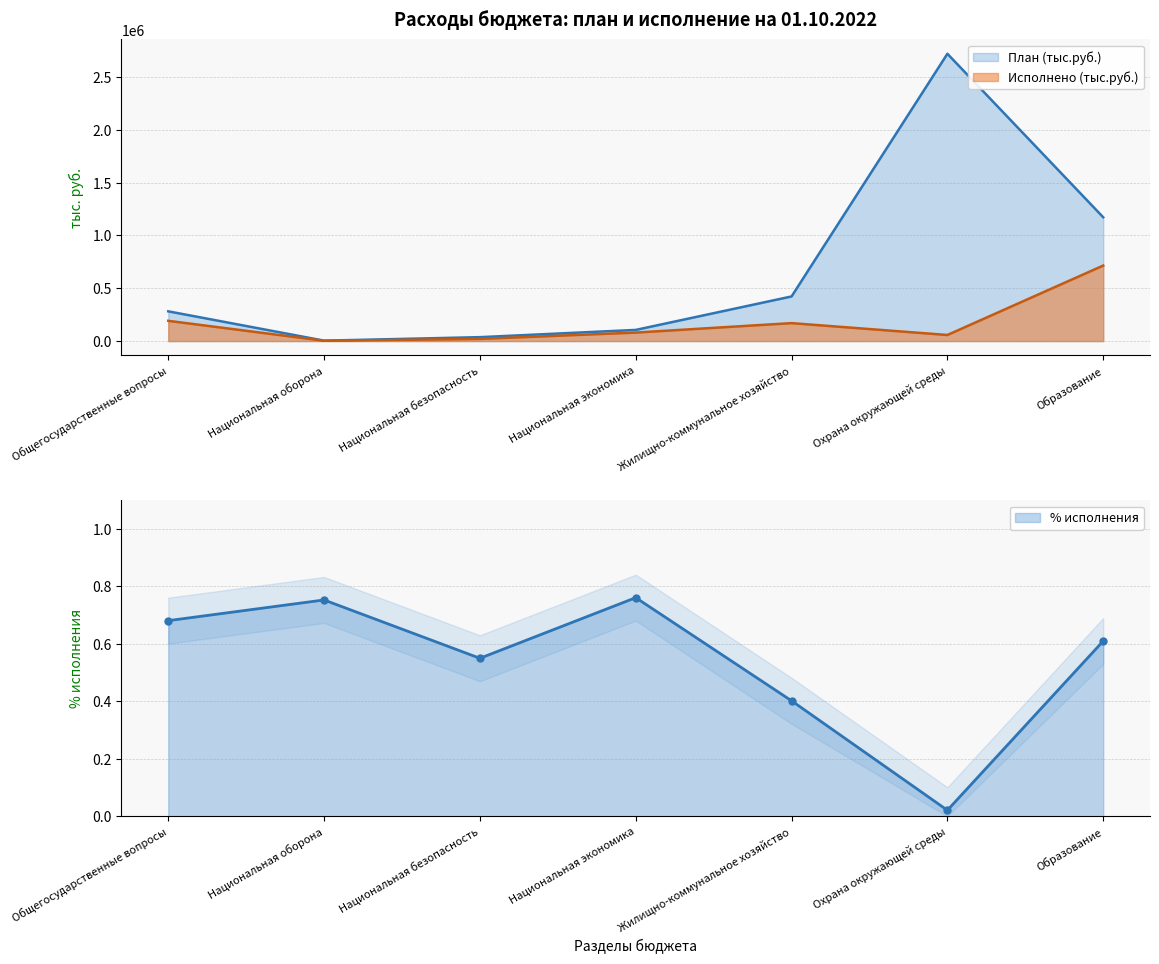

What is the difference between the highest and lowest values at Охрана окружающей среды?

2662156.9